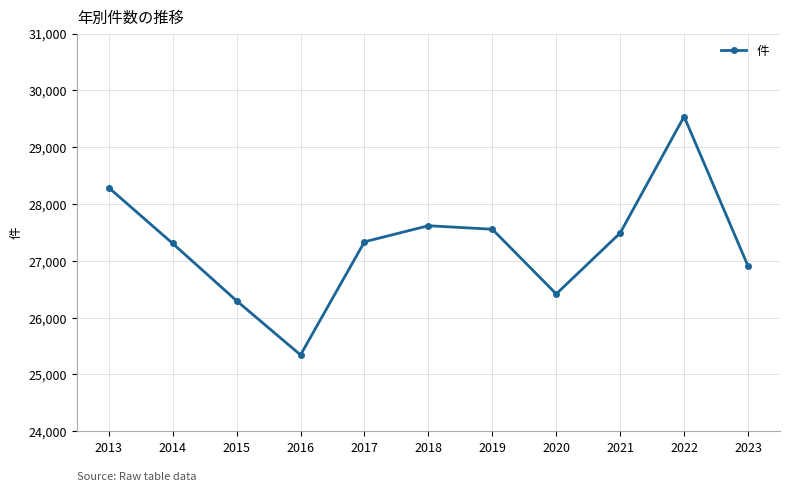

How many data points are less than 27335?

5